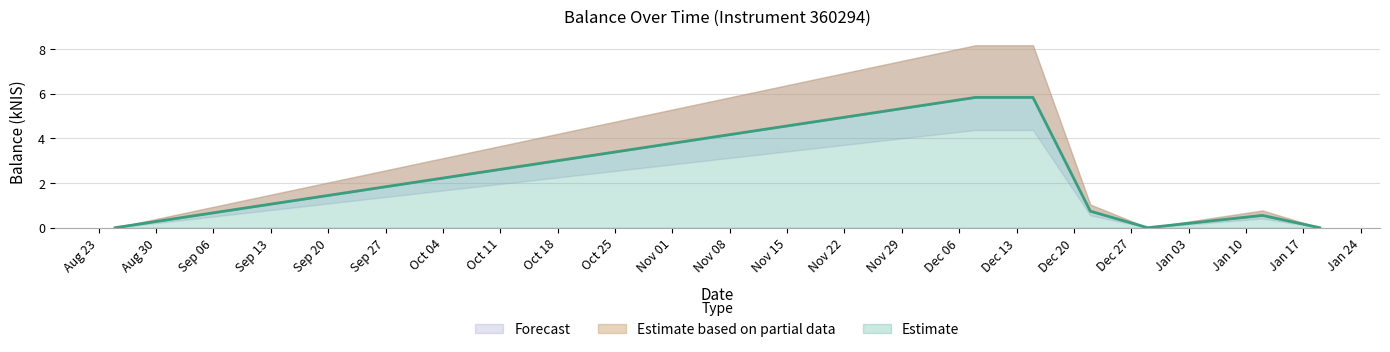

True or false: the data has more than 0 interior local peaks.

True